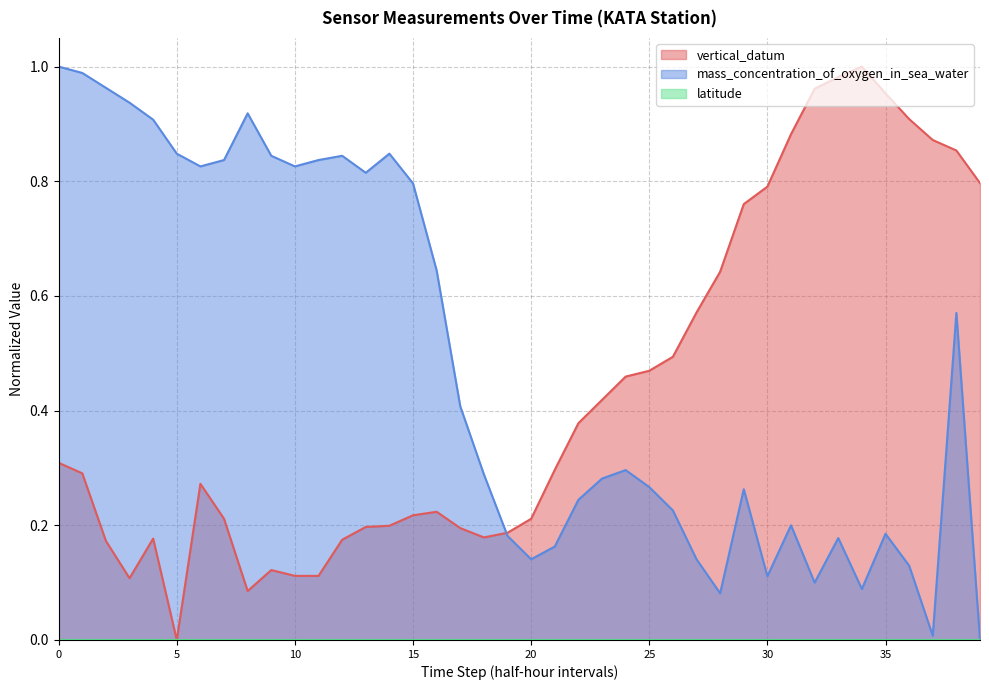

Which series has the widest spread of values?

vertical_datum